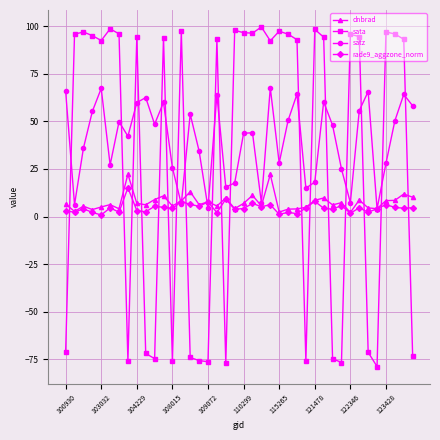

Rank the series by their maximum value, from lowest to highest.

rade9_aggzone_norm, dnbrad, satz, sata